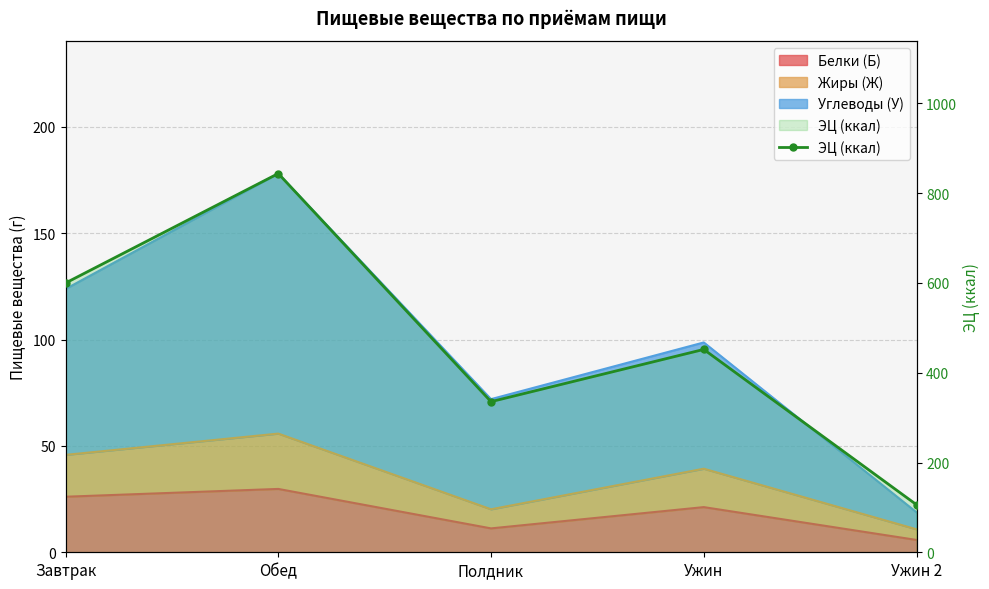

What is the label of the 5th point from the left?

Ужин 2